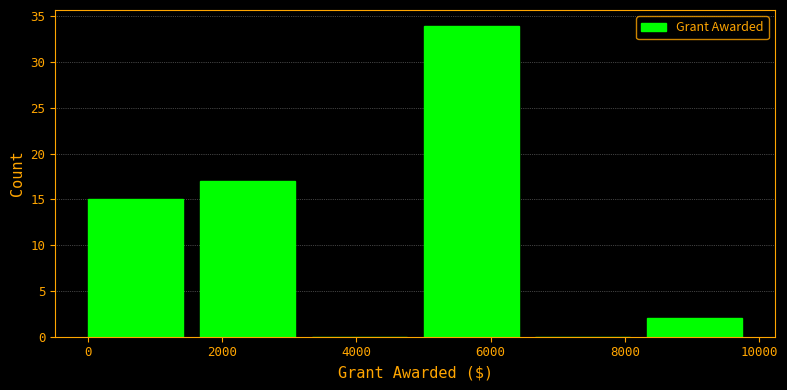

Over which range of the x-axis is the bar tallest?

5000 to 6600